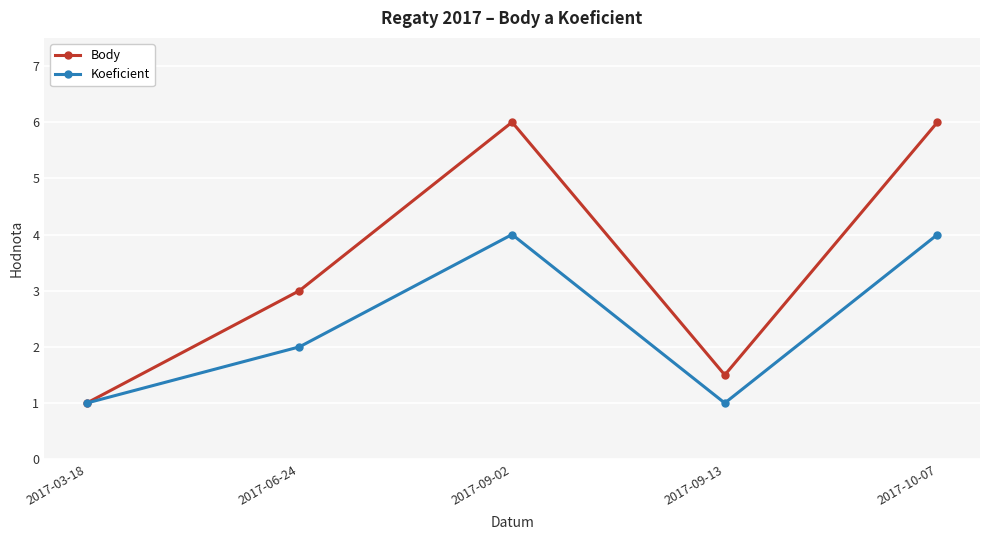

Does the chart display data point markers on the line(s)?

Yes